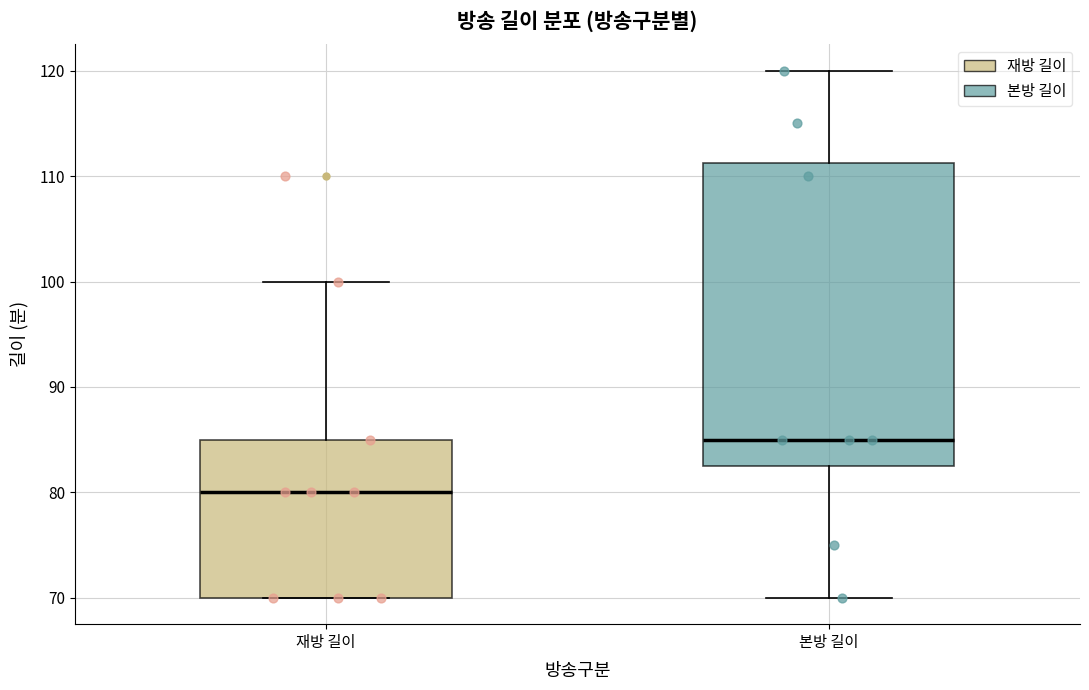

Which box has the lowest median line?

재방 길이